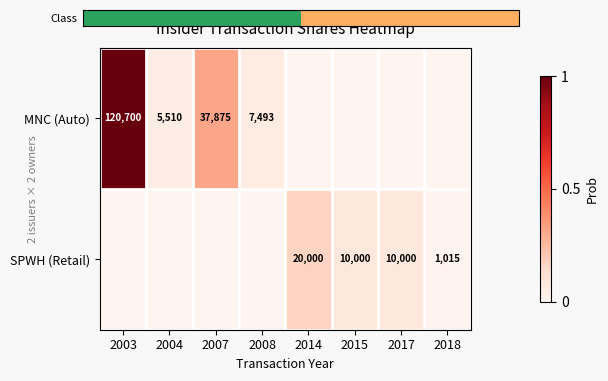

Is the value of MNC (Auto) at 2004 greater than the value of SPWH (Retail) at 2014?

No